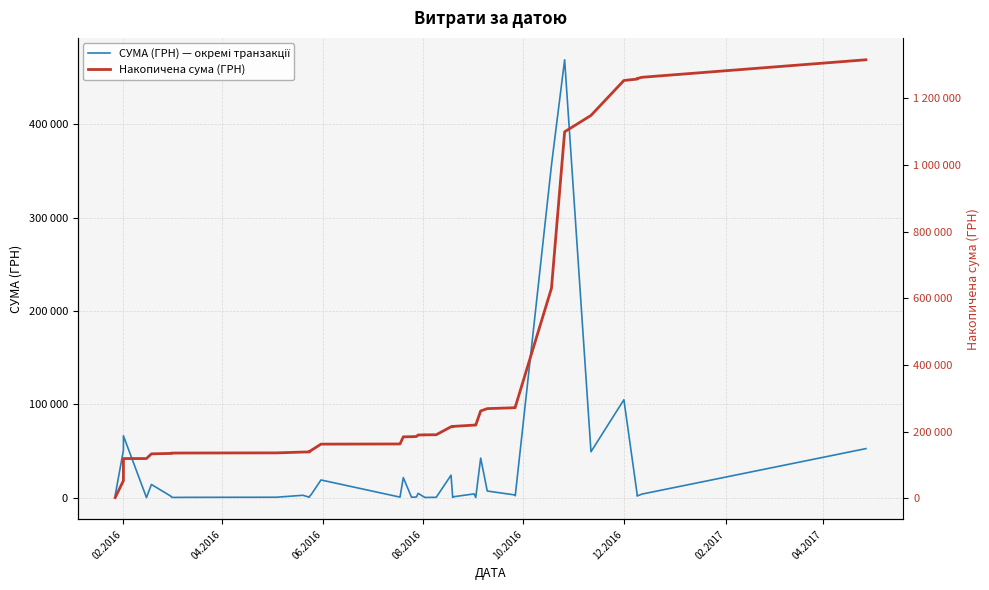

True or false: СУМА (ГРН) — окремі транзакції and Накопичена сума (ГРН) intersect in this chart.

False